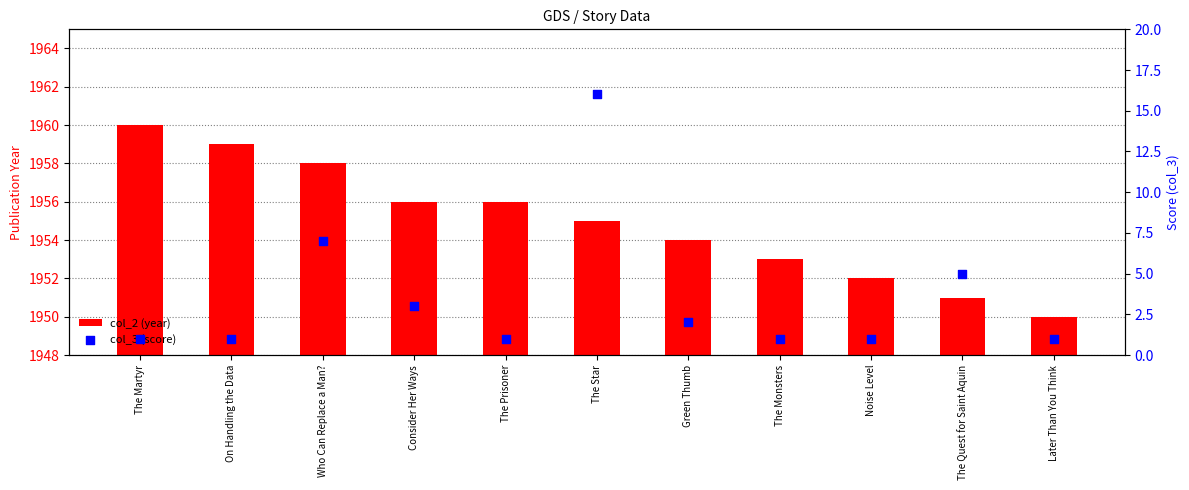

Which series reaches the minimum Y coordinate?

col_3 (score)